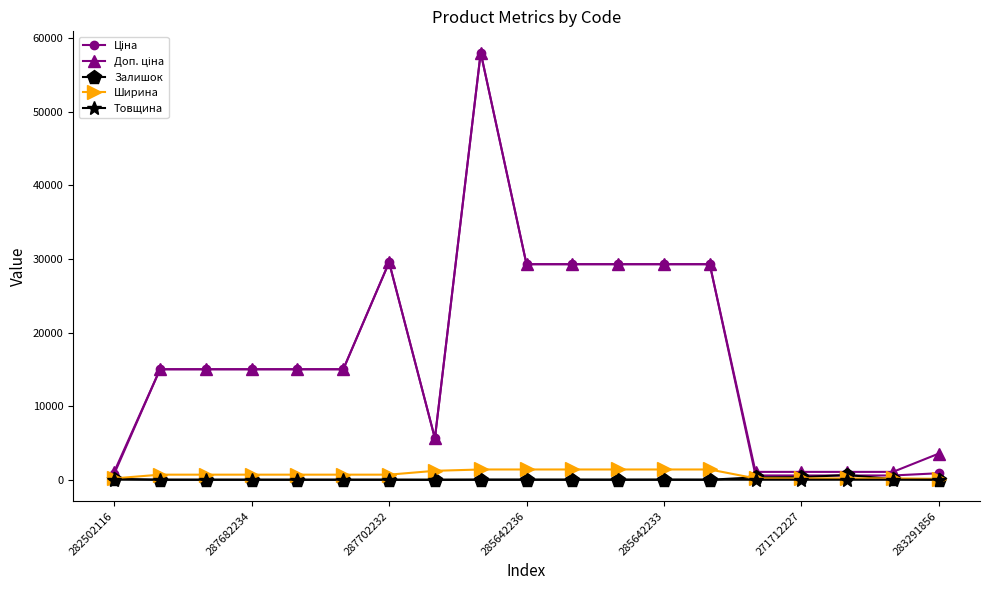

True or false: Залишок has more than 0 interior local peaks.

True